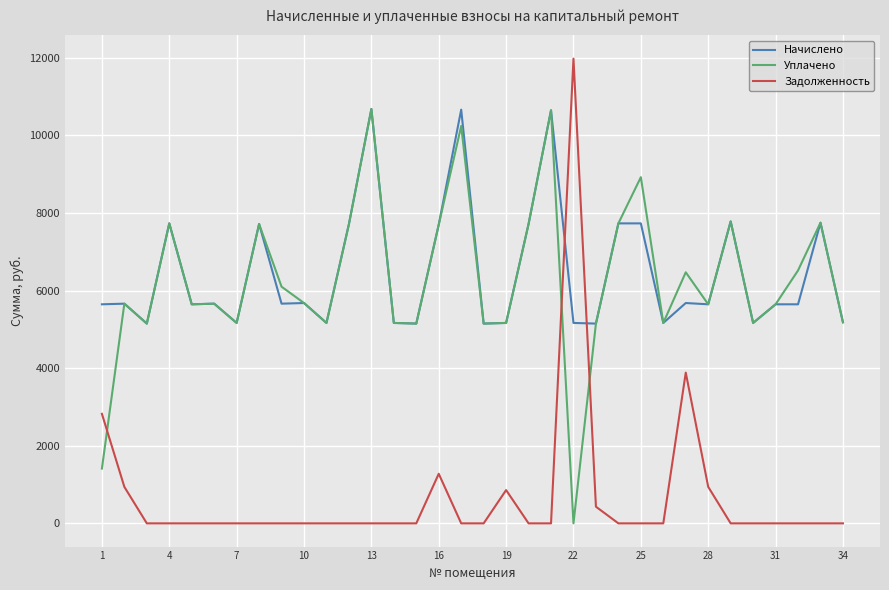

What is the difference between the second highest and minimum values in the Начислено series?

5514.5